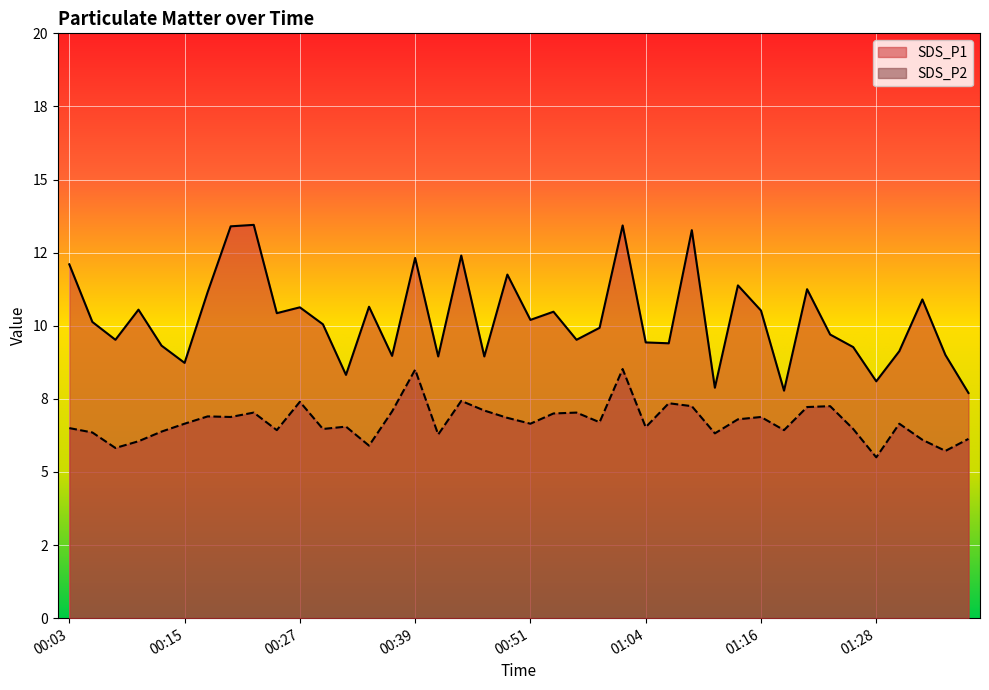

Read the SDS_P2 value at 00:15.

6.7